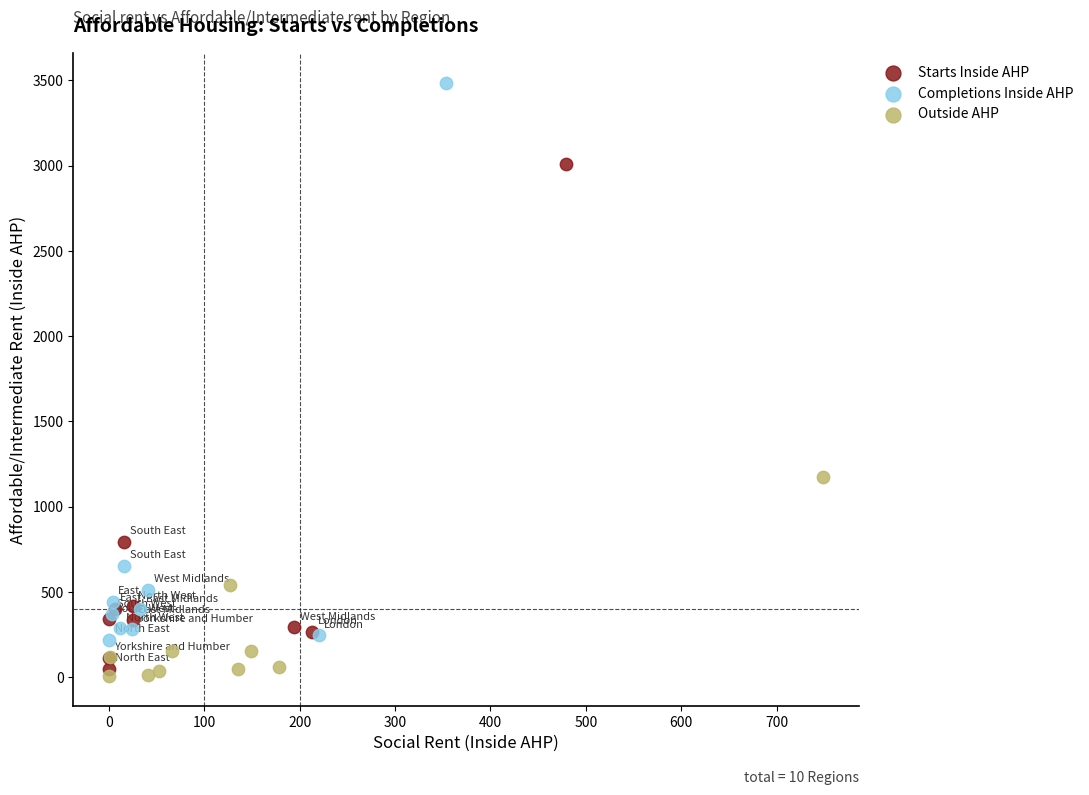

Which series contains the highest Y value?

Completions Inside AHP